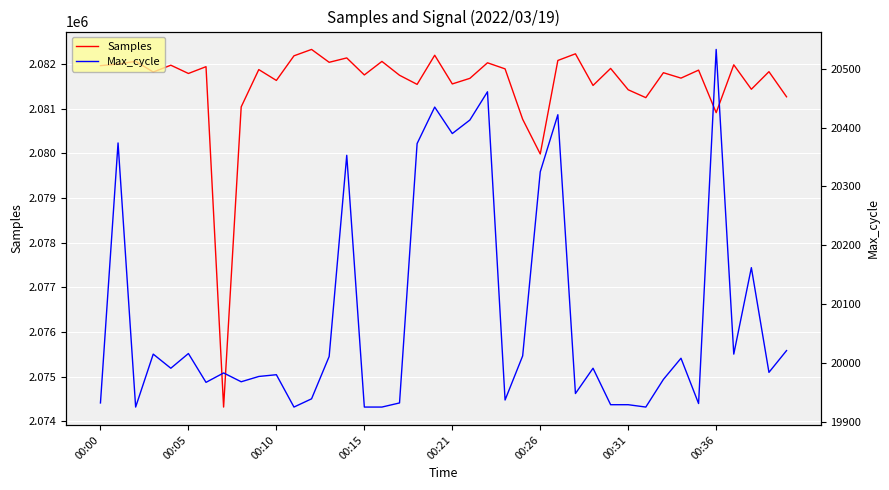

The value of Max_cycle at 00:00 is 33556. True or false?

False